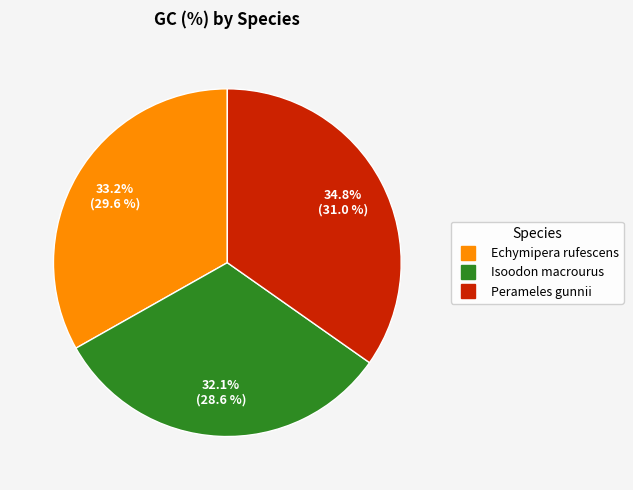

Is it true that Isoodon macrourus is 32% of the pie?

True